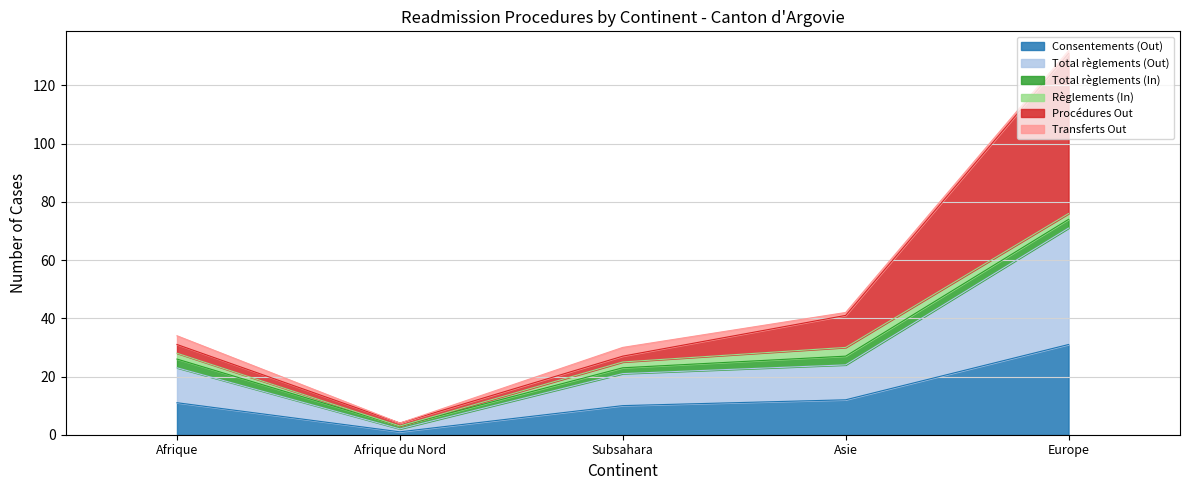

What is the average value of the Consentements (Out) series?

13